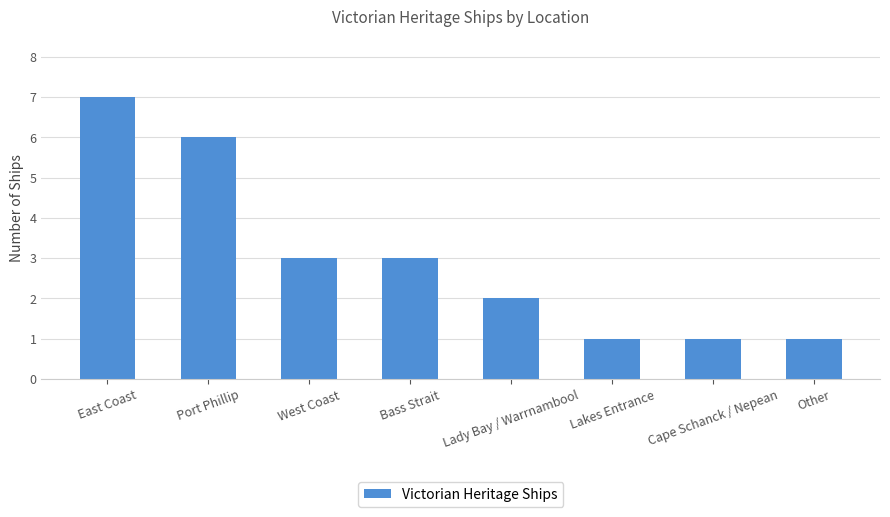

The chart shows a value of 2 at West Coast. True or false?

False